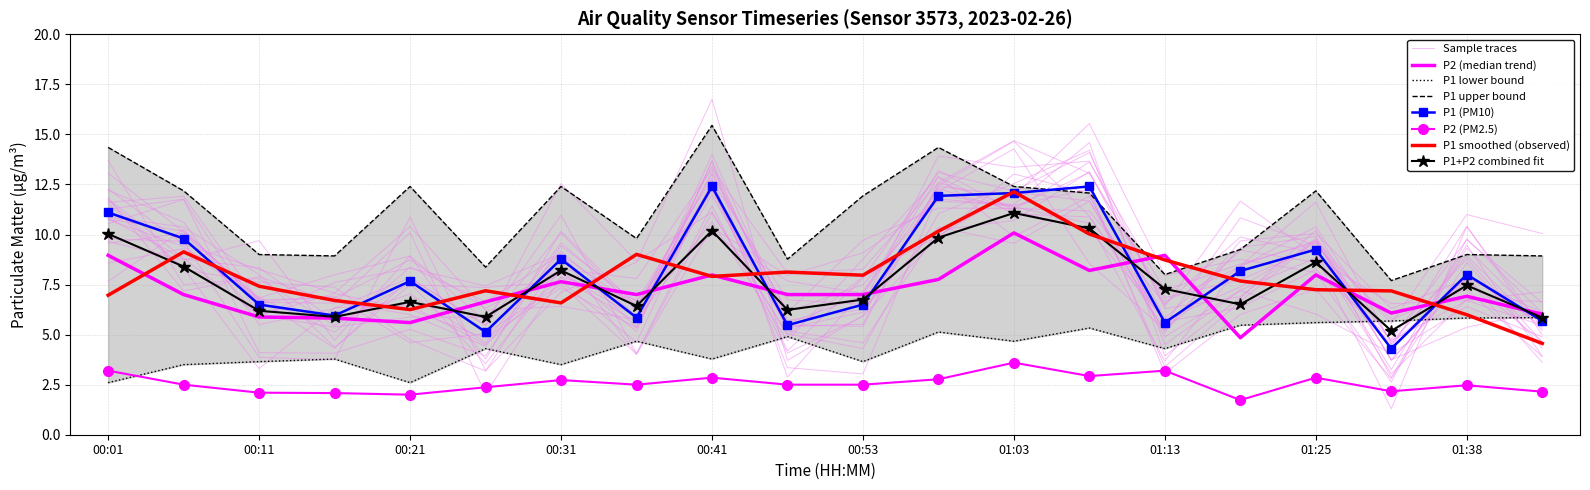

Reading right to left, extract all data points from this chart.

P1: 5.7	8.0	4.3	9.2	8.2	5.6	12.4	12.1	11.9	6.5	5.5	12.4	5.8	8.8	5.1	7.7	6.0	6.5	9.8	11.1
P2: 6.0	6.9	6.1	8.0	4.8	9.0	8.2	10.1	7.8	7.0	7.0	8.0	7.0	7.6	6.6	5.6	5.8	5.9	7.0	9.0
P1_upper: 8.9	9.0	7.7	12.2	9.2	8.0	12.1	12.4	14.3	11.9	8.8	15.4	9.8	12.4	8.4	12.4	8.9	9.0	12.2	14.3
P1_lower: 5.8	5.8	5.7	5.6	5.5	4.3	5.3	4.7	5.1	3.6	4.9	3.8	4.7	3.5	4.3	2.6	3.8	3.6	3.5	2.6